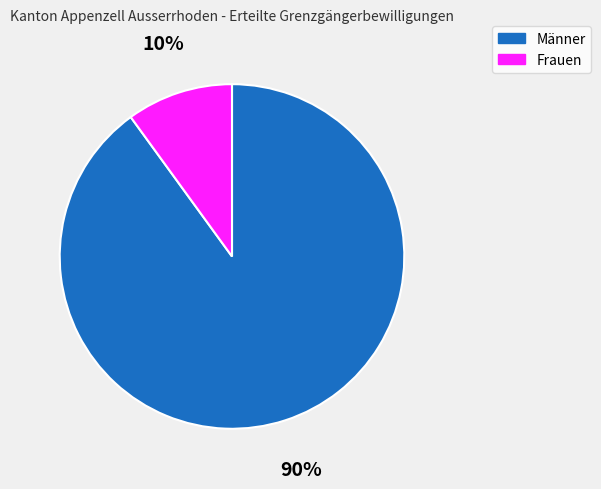

Is the sum of Frauen and Männer greater than half?

Yes